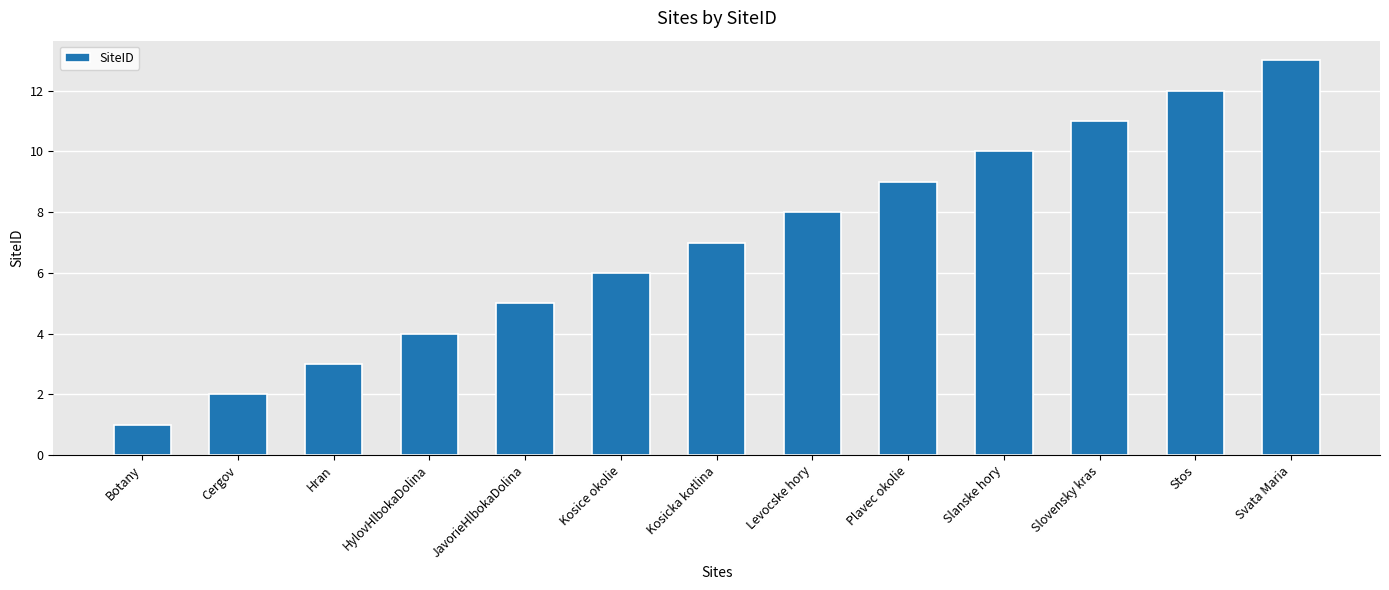

Which has a higher value, Svata Maria or JavorieHlbokaDolina?

Svata Maria